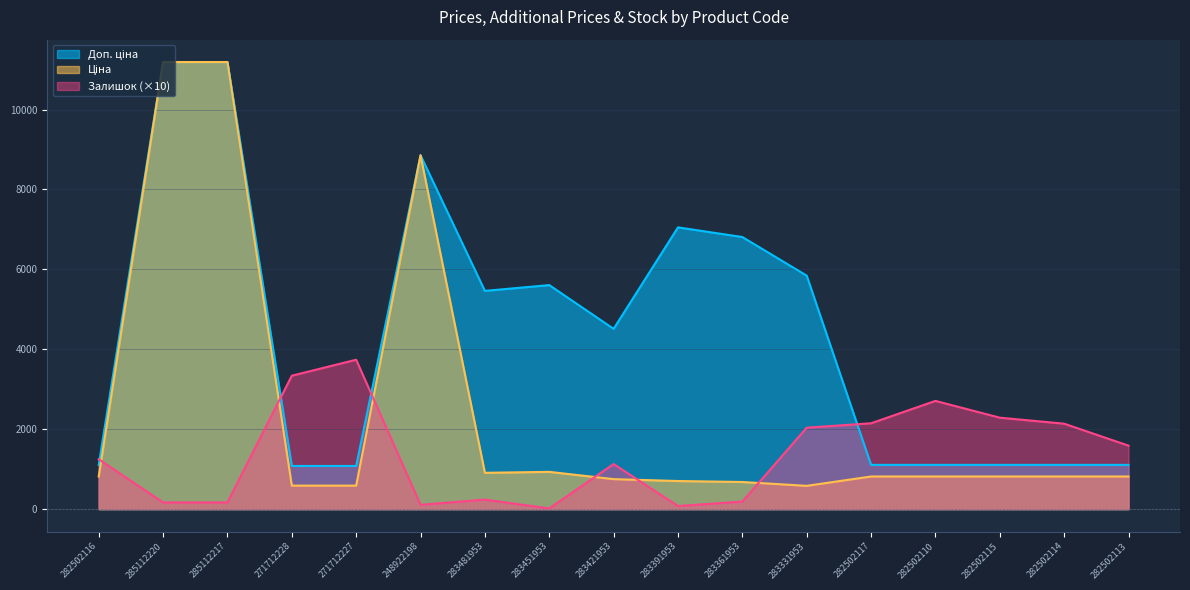

Does the chart have visible grid lines?

Yes